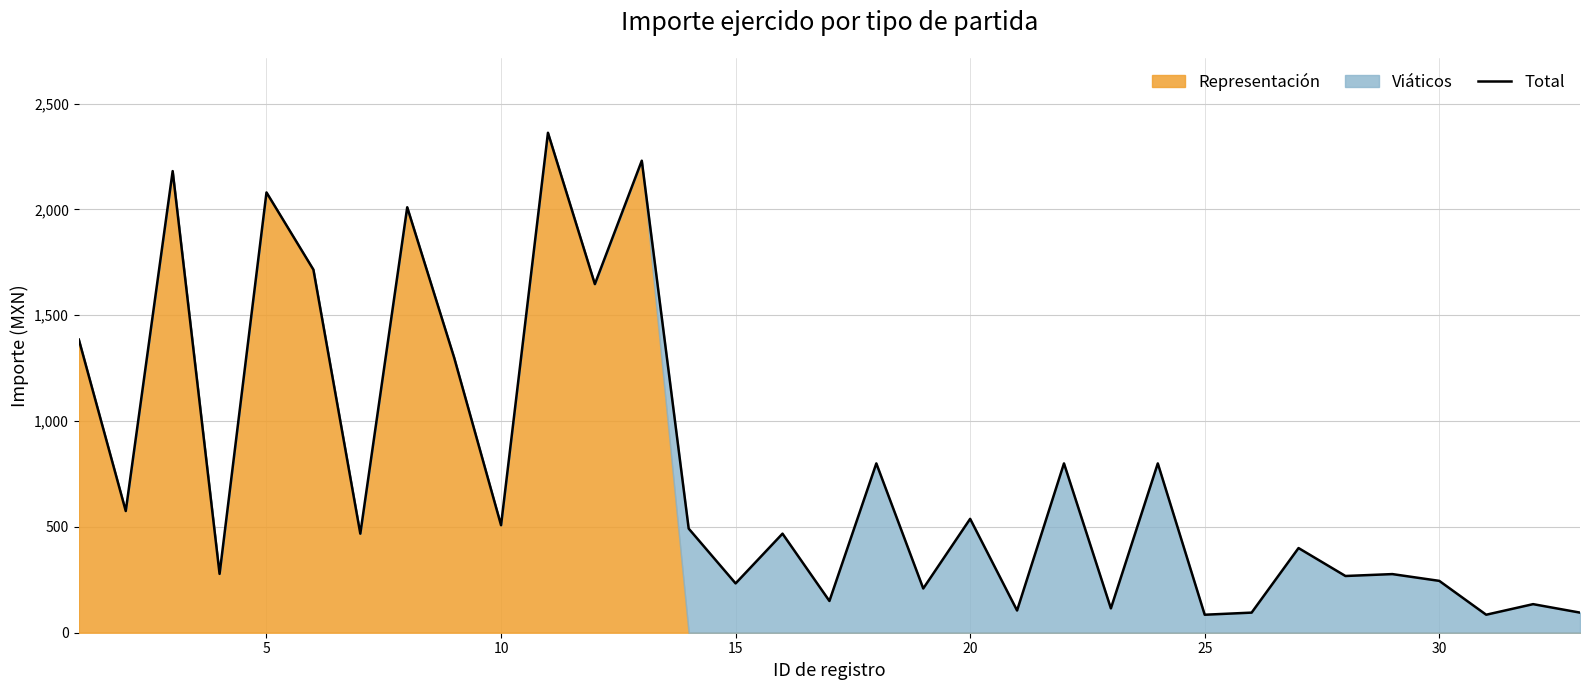

What is the value of the 3rd point from the left?

2180.9